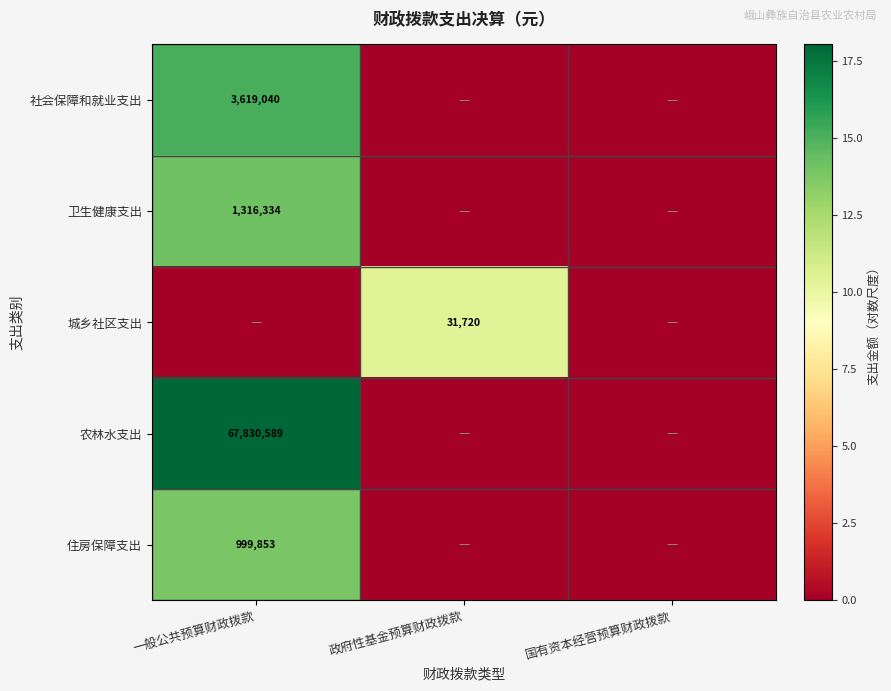

At how many categories does at least one series exceed 9?

2